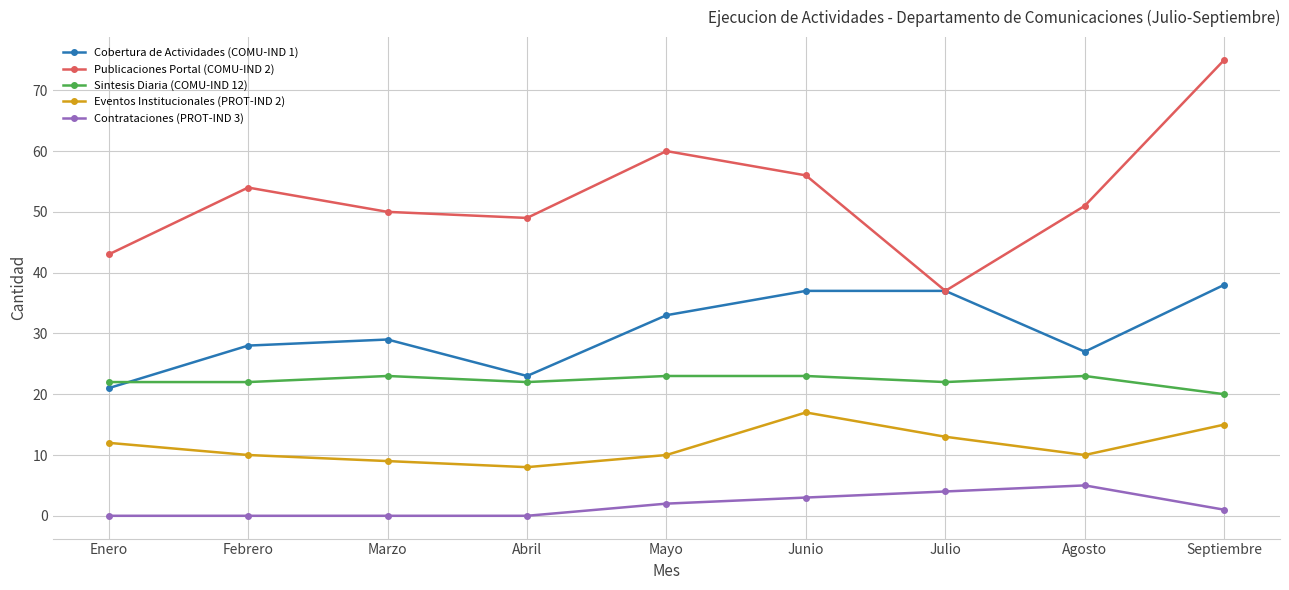

What is the label of the 3rd point from the right?

Julio